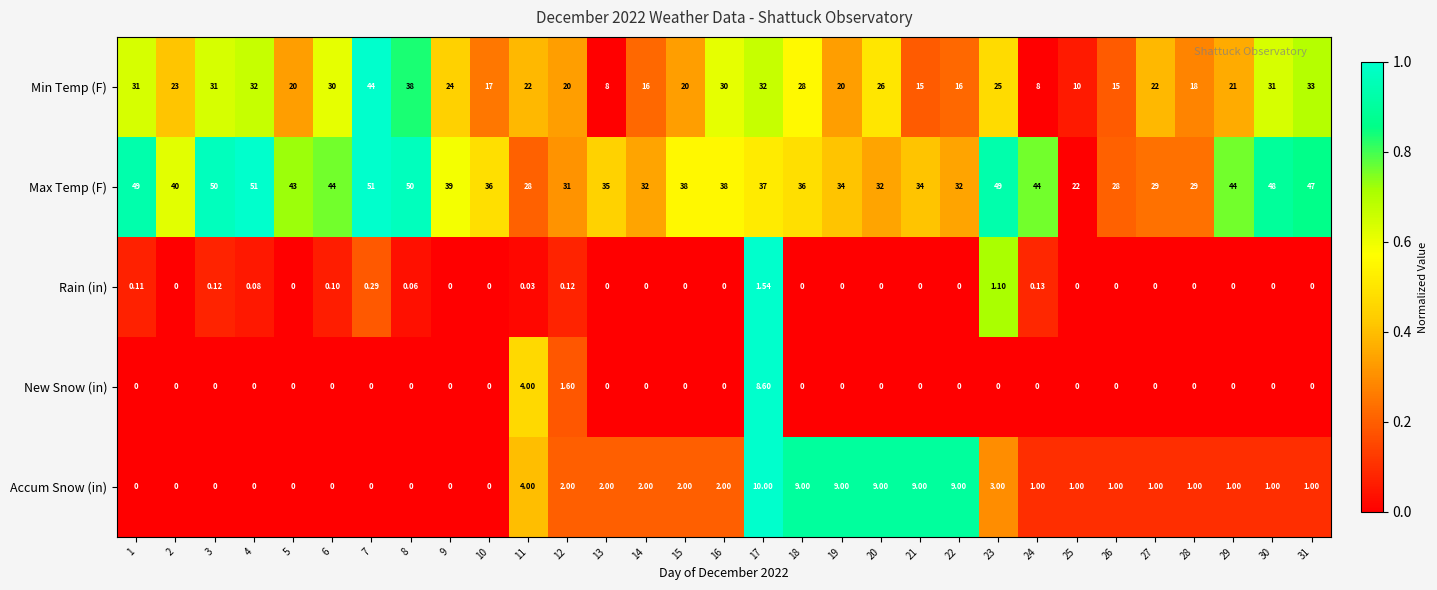

Between 21 and 29, which series saw the biggest shift?

Max Temp (F)